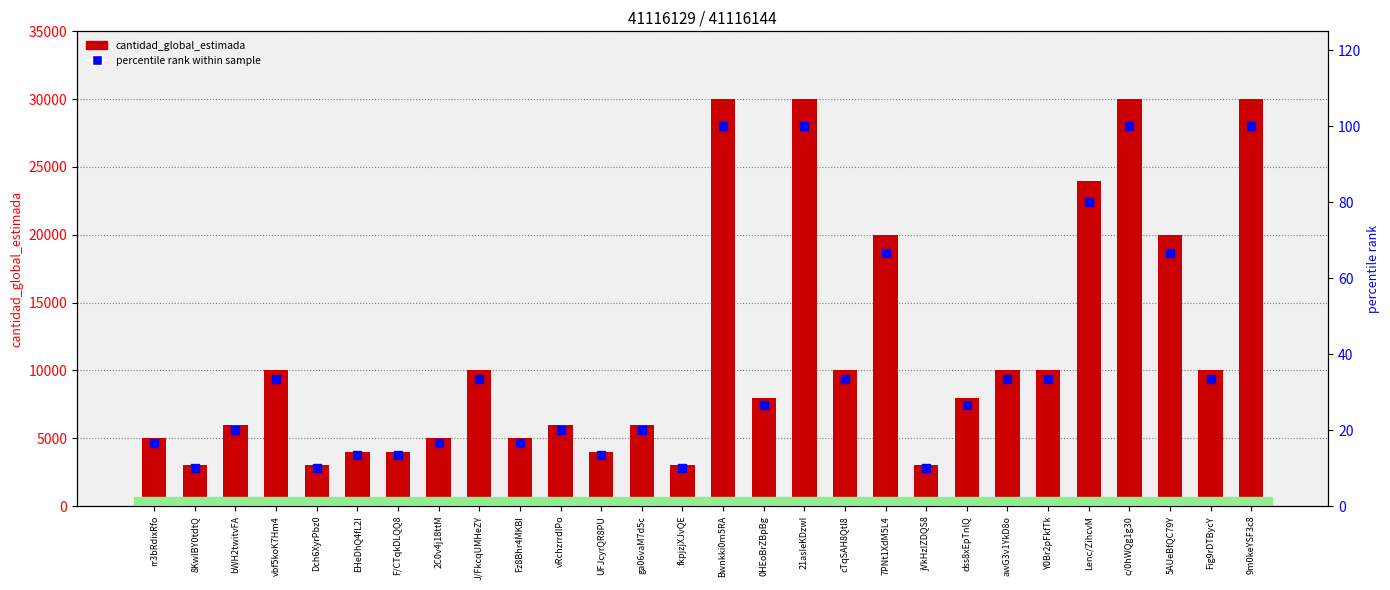

At which category is the sum across all series the highest?

Bwnkki0m5RA